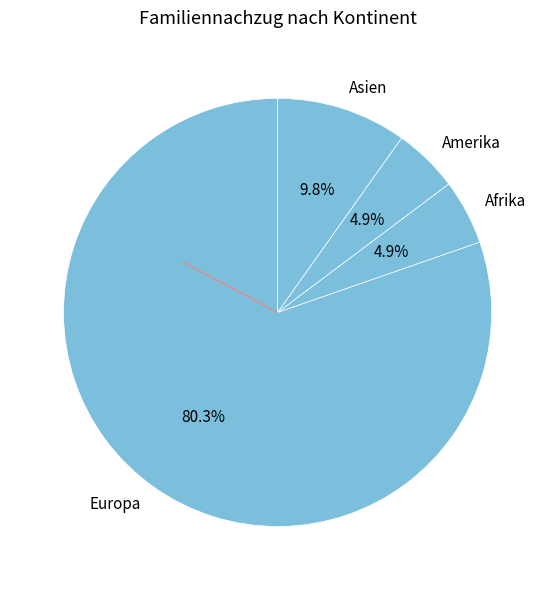

Which category has the biggest portion of the pie?

Europa